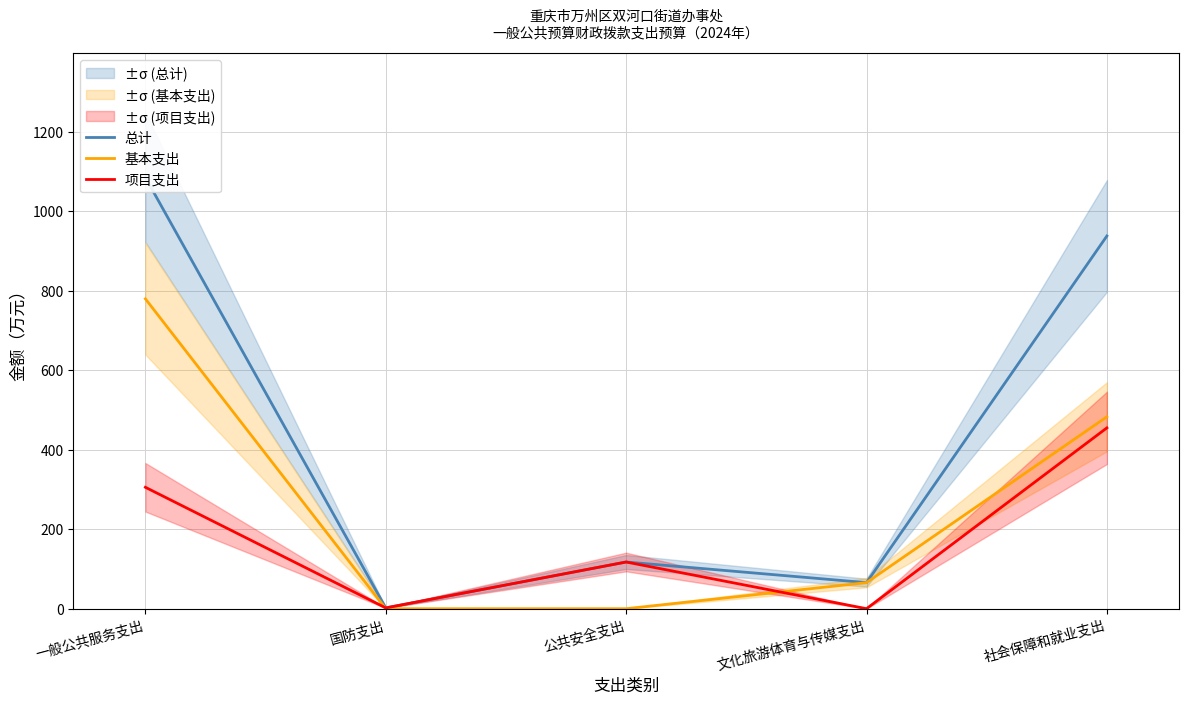

List the series in order of their overall mean, lowest first.

项目支出, 基本支出, 总计